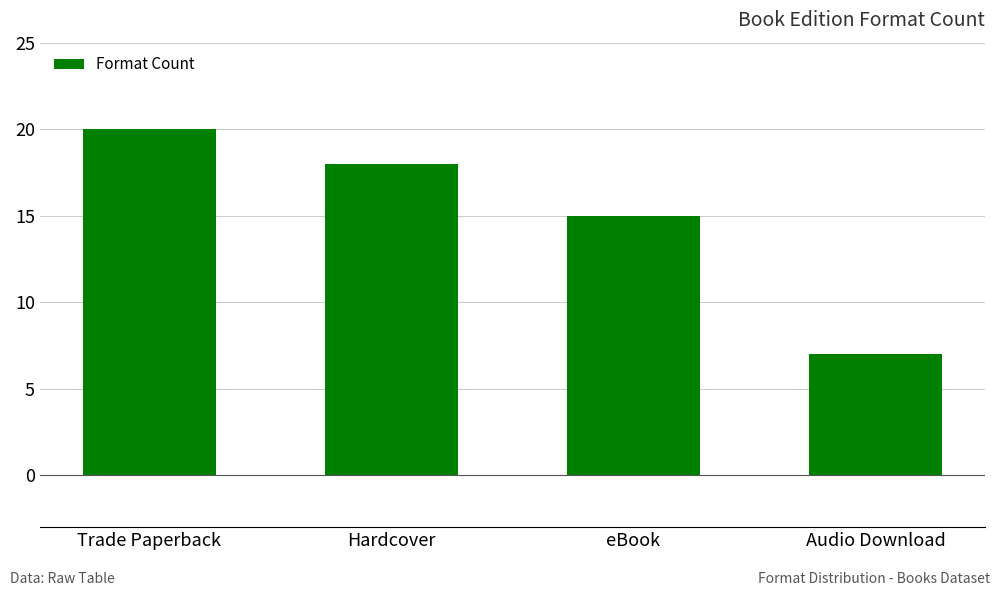

What is the ratio of the value at Trade Paperback to the value at Hardcover?

1.1